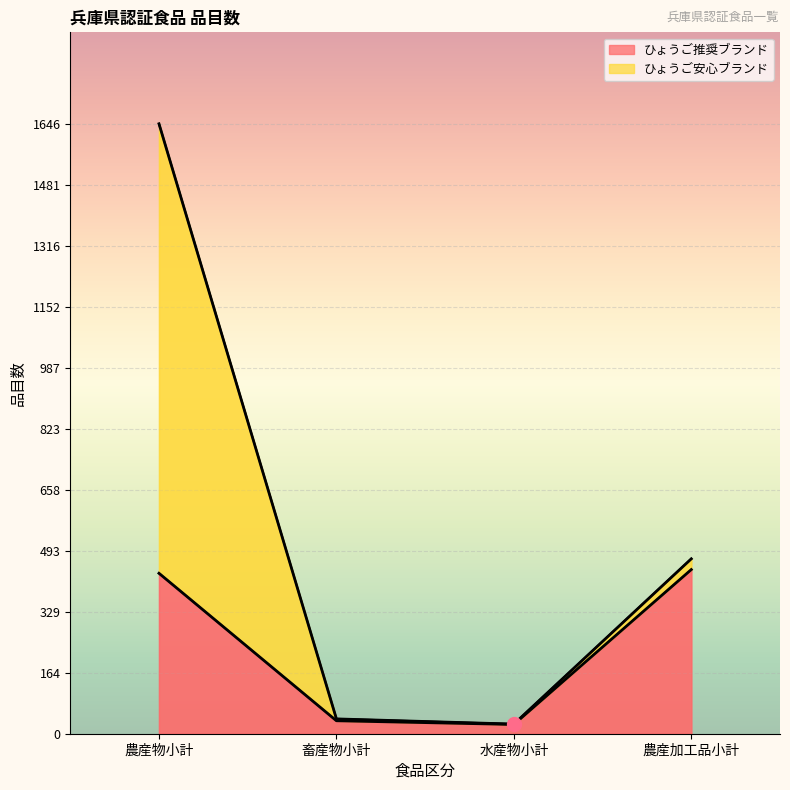

List the labels in order of value, smallest first.

水産物小計, 畜産物小計, 農産物小計, 農産加工品小計